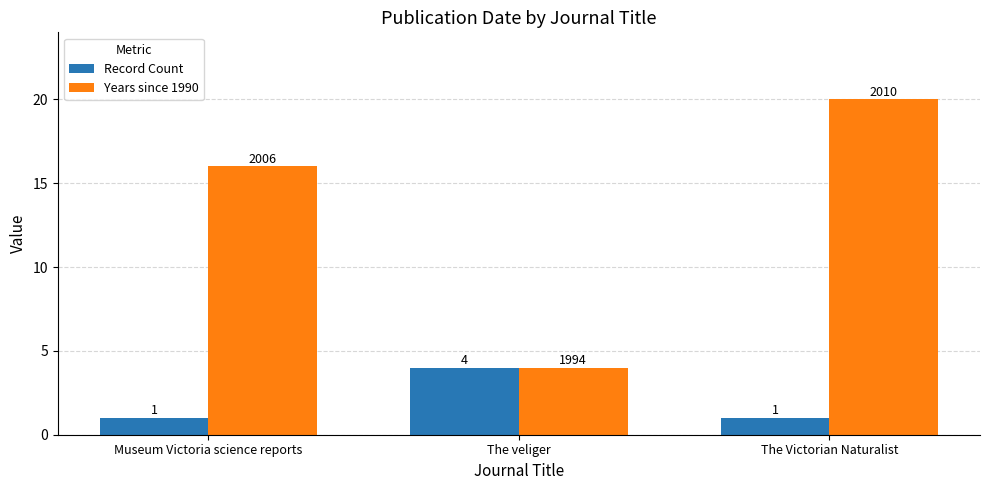

The Years since 1990 series shows 20 at The Victorian Naturalist. True or false?

True